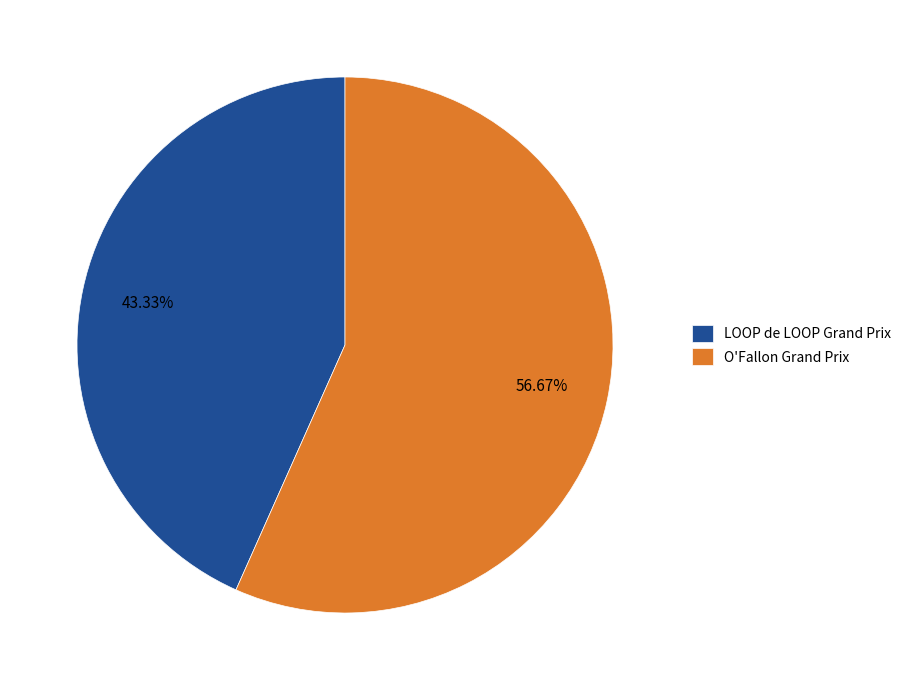

Combined, what portion of the pie is O'Fallon Grand Prix and LOOP de LOOP Grand Prix?

100.0%